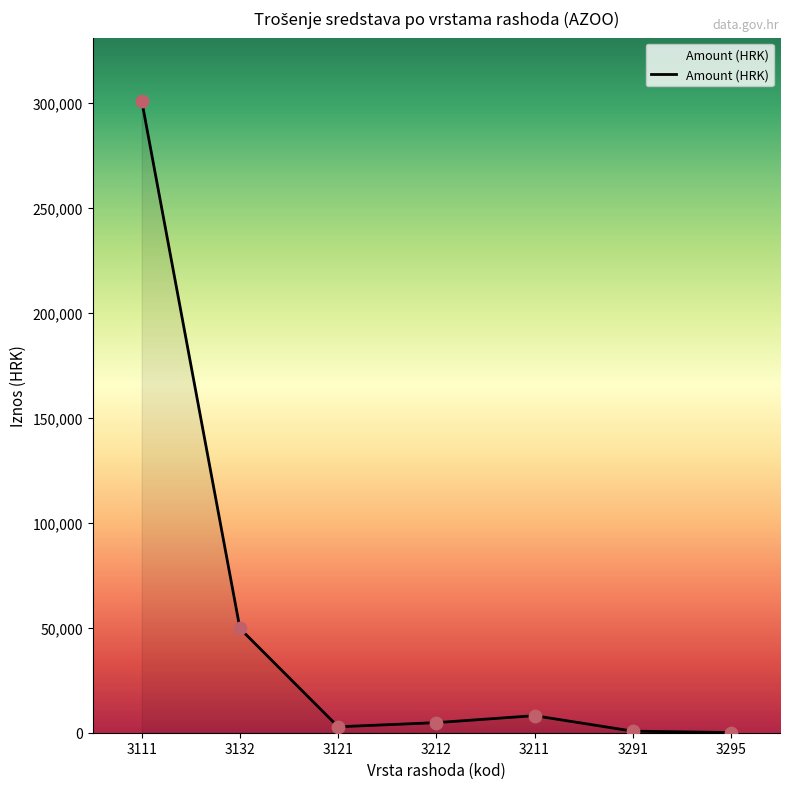

What is the ratio of the value at 3111 to the value at 3132?

6.1